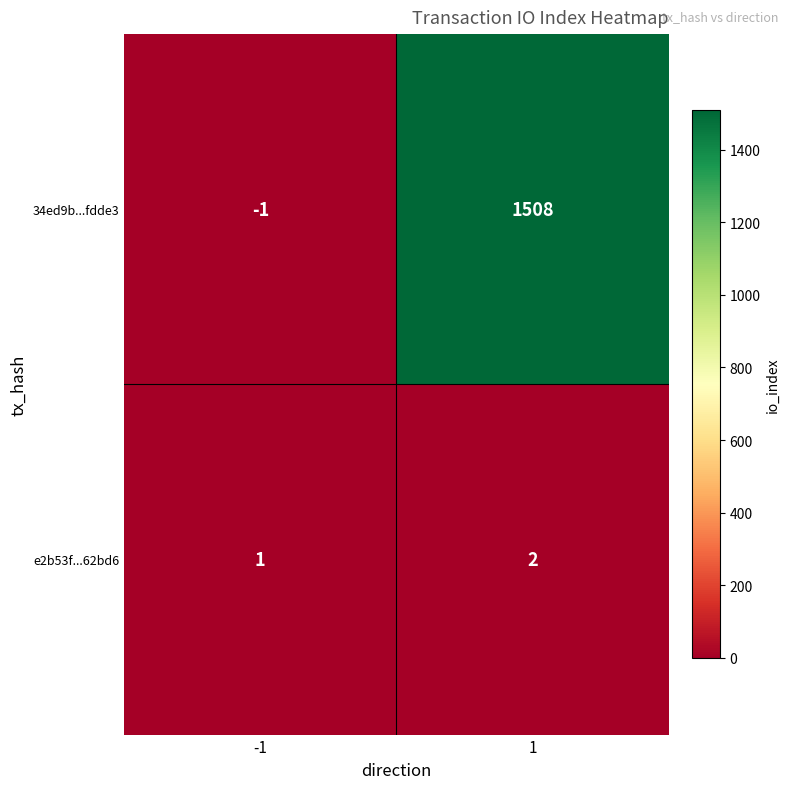

What is the difference between the highest and lowest values at -1?

2